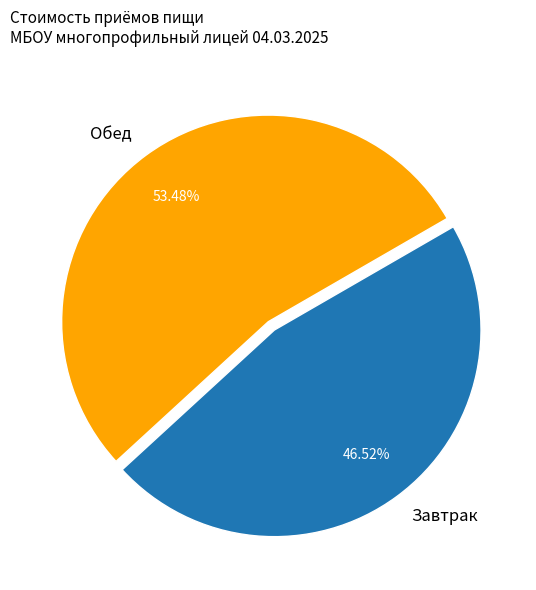

Rank the categories by value from lowest to highest.

Завтрак, Обед